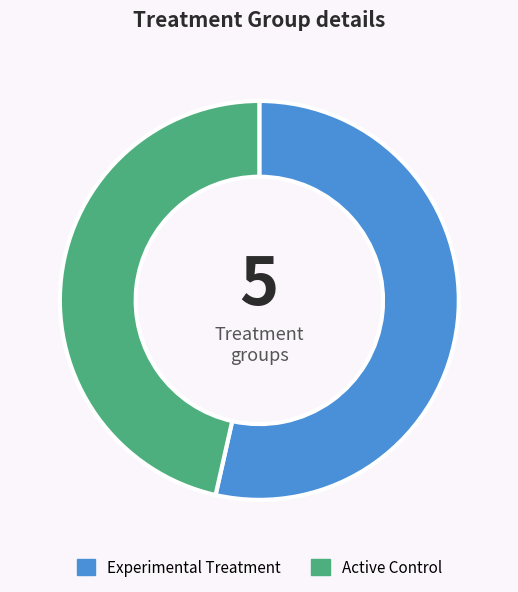

What is the smallest slice in the pie chart?

Active Control